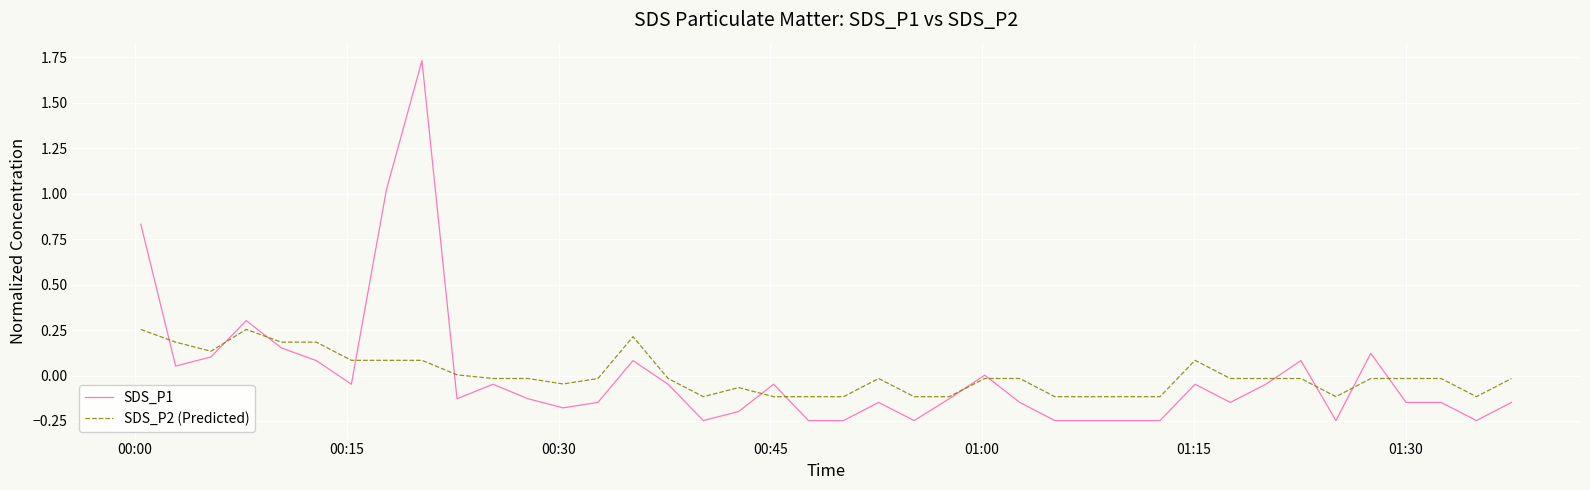

Which series has the largest range (max minus min)?

SDS_P1